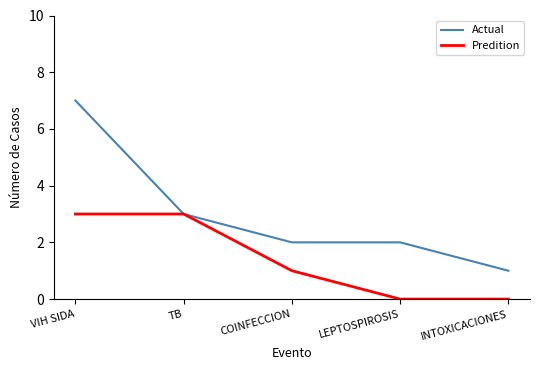

Is this an area chart (filled region under the line)?

No